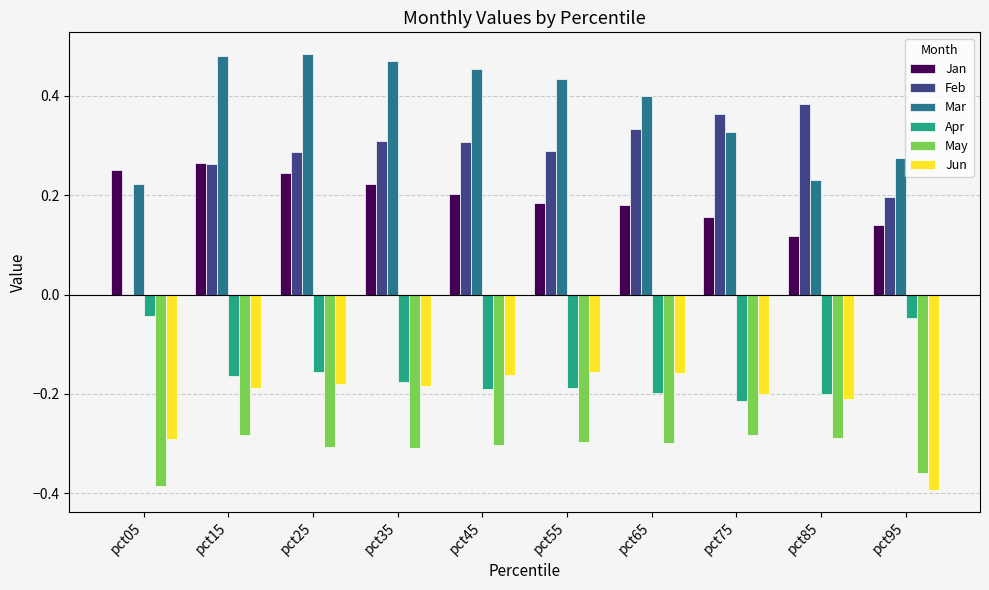

At which label is Jan closest to 0?

pct85